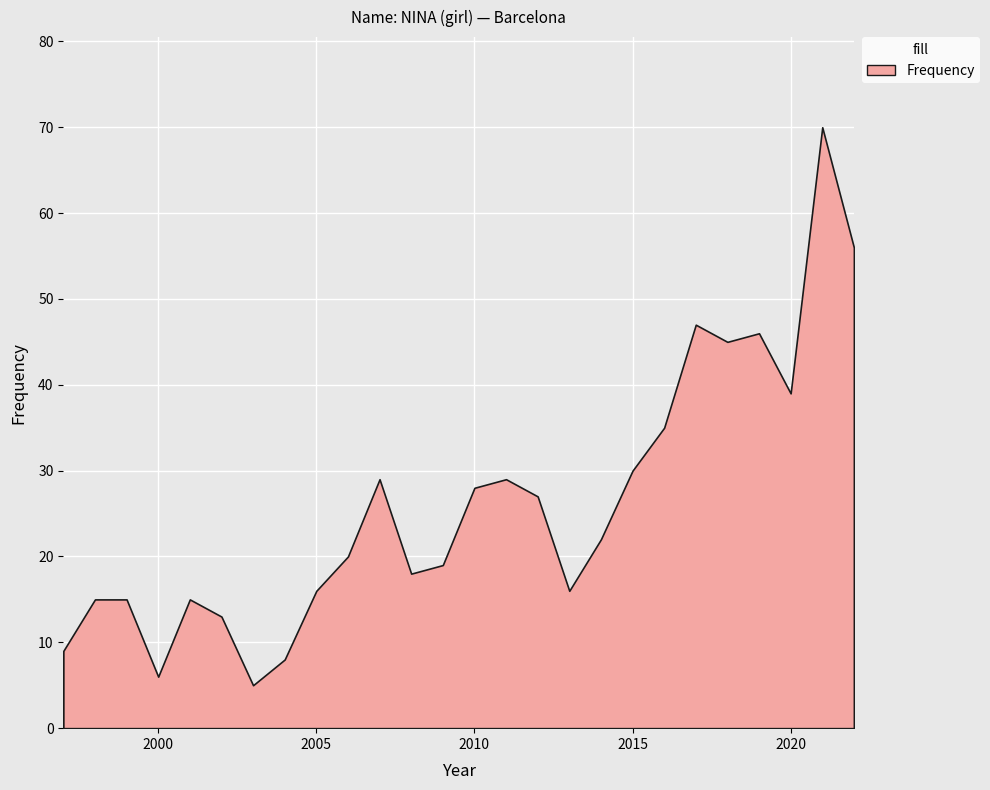

What is the difference between the maximum and minimum values?

65